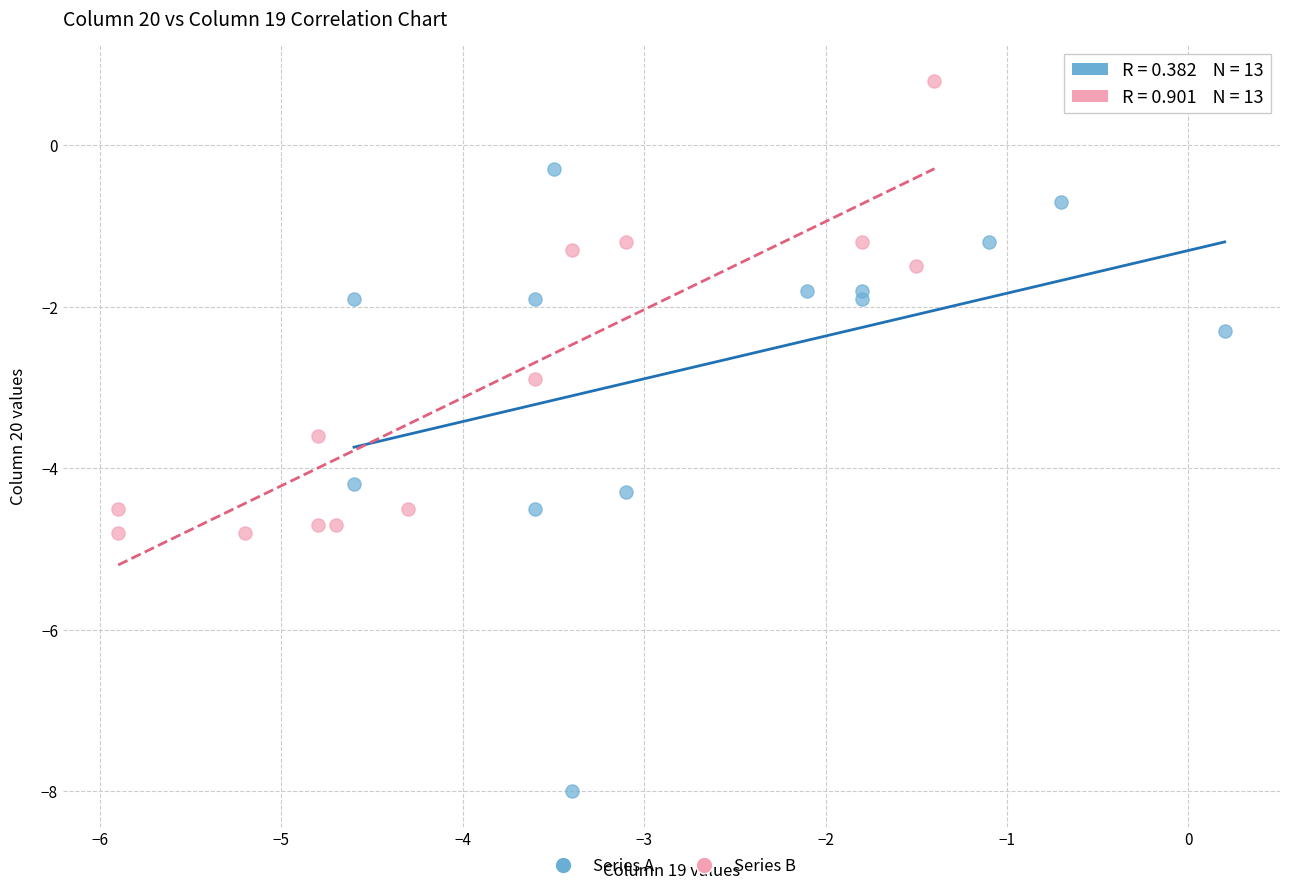

Which series reaches the maximum Y coordinate?

Series B